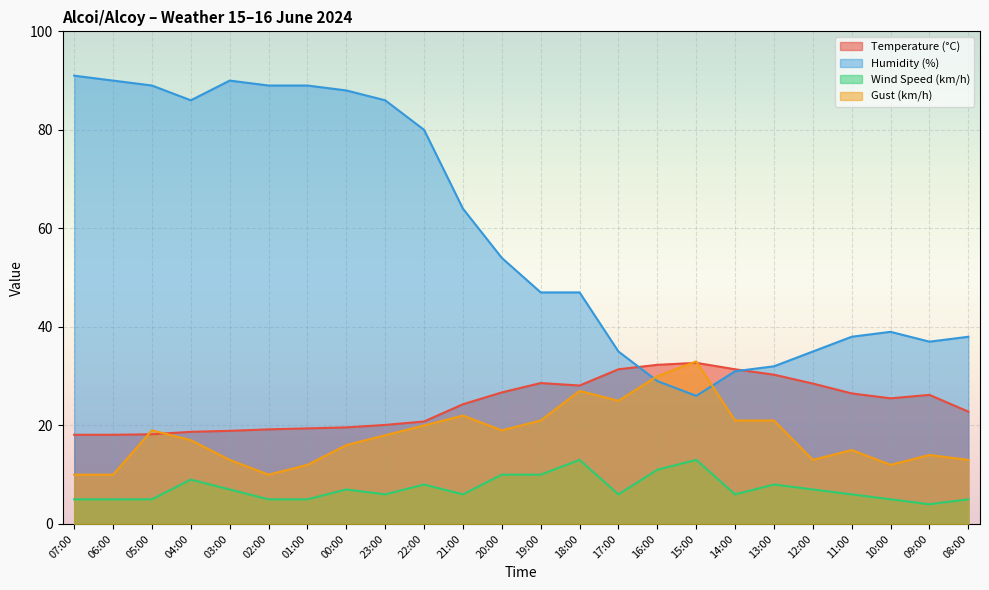

Which label corresponds to the largest value in the chart?

07:00